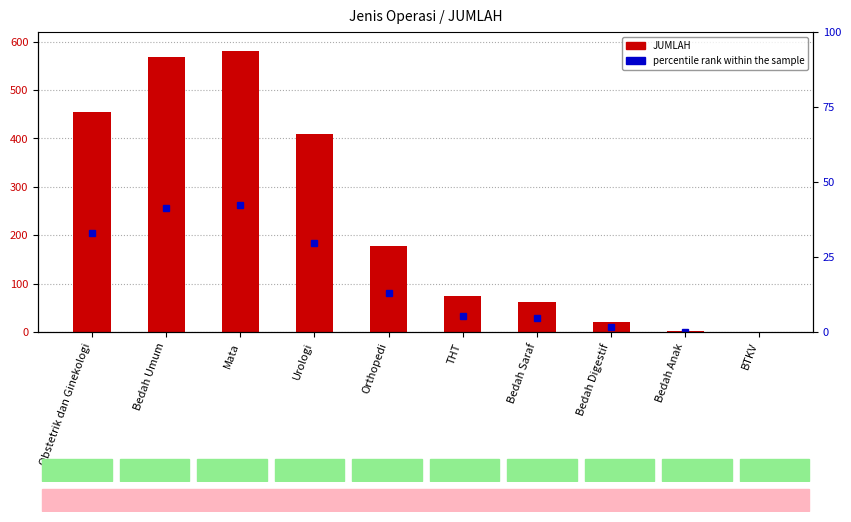

Reading right to left, list all the values displayed in this chart.

BTKV=0	Bedah Anak=2	Bedah Digestif=21	Bedah Saraf=63	THT=75	Orthopedi=178	Urologi=410	Mata=581	Bedah Umum=568	Obstetrik dan Ginekologi=455